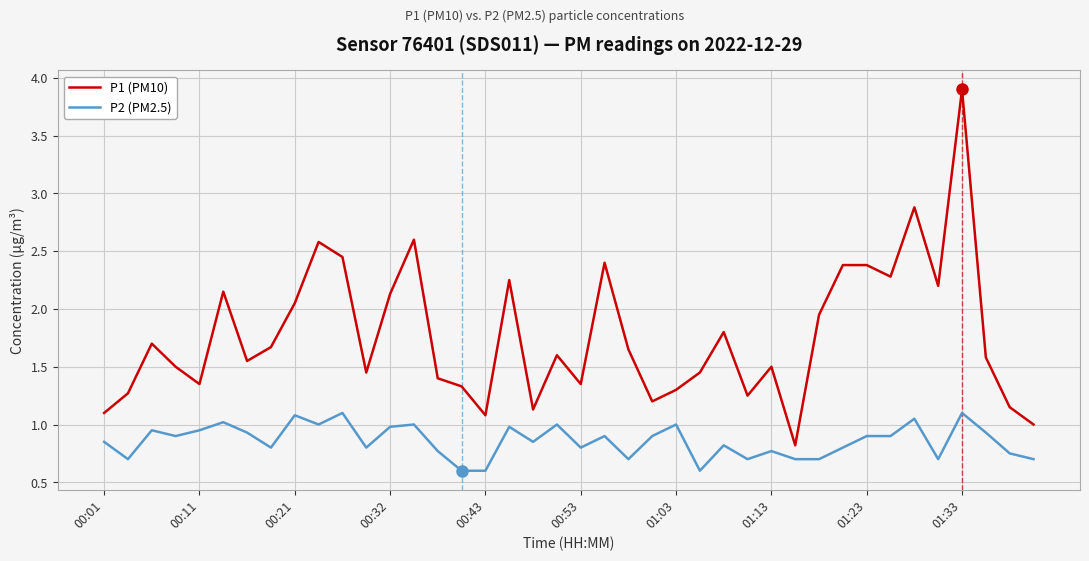

What is the difference between the maximum and minimum values in the P2 (PM2.5) series?

0.5